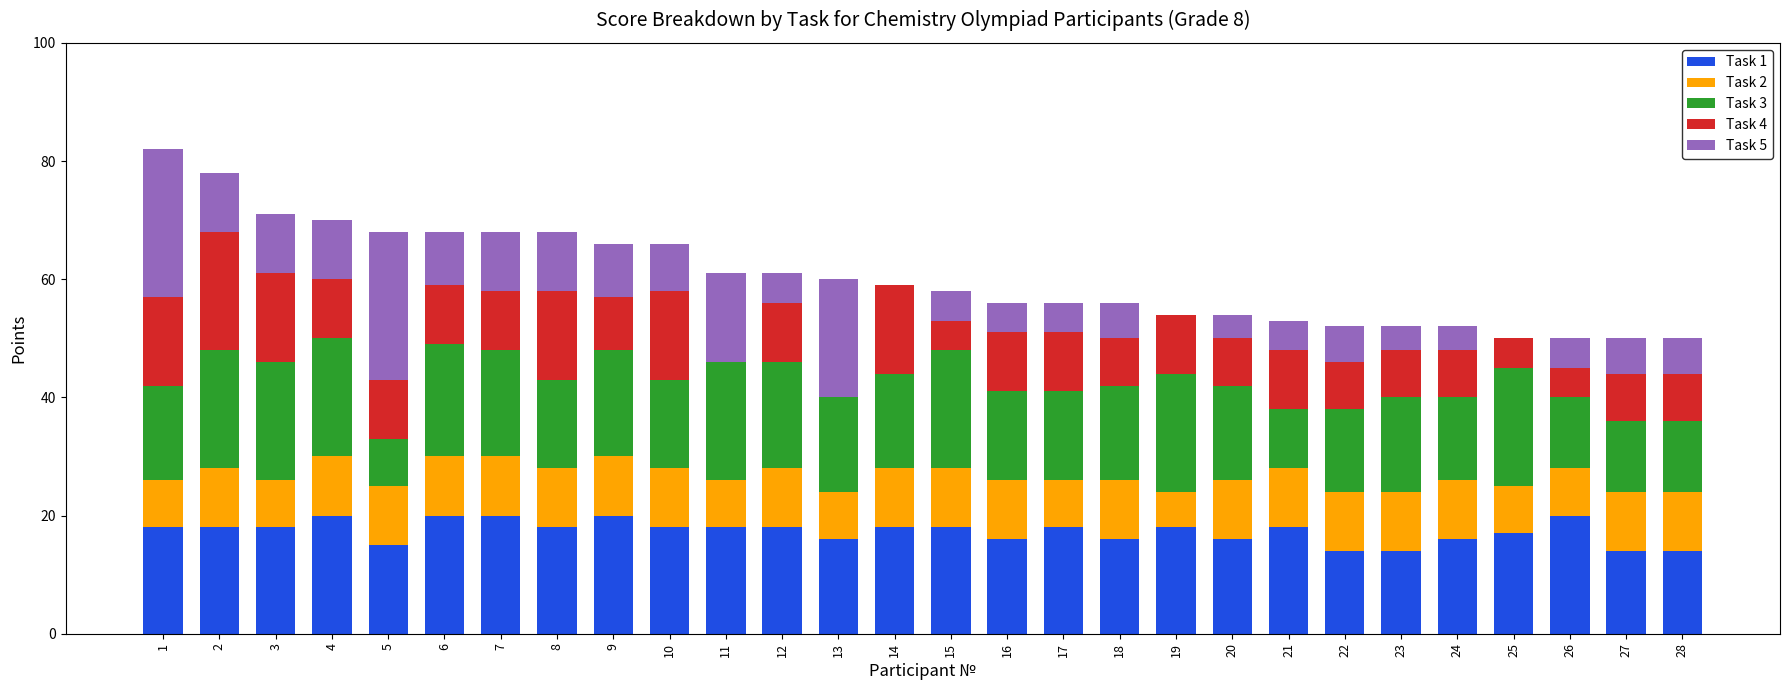

What is the total value across all series at 7?

68